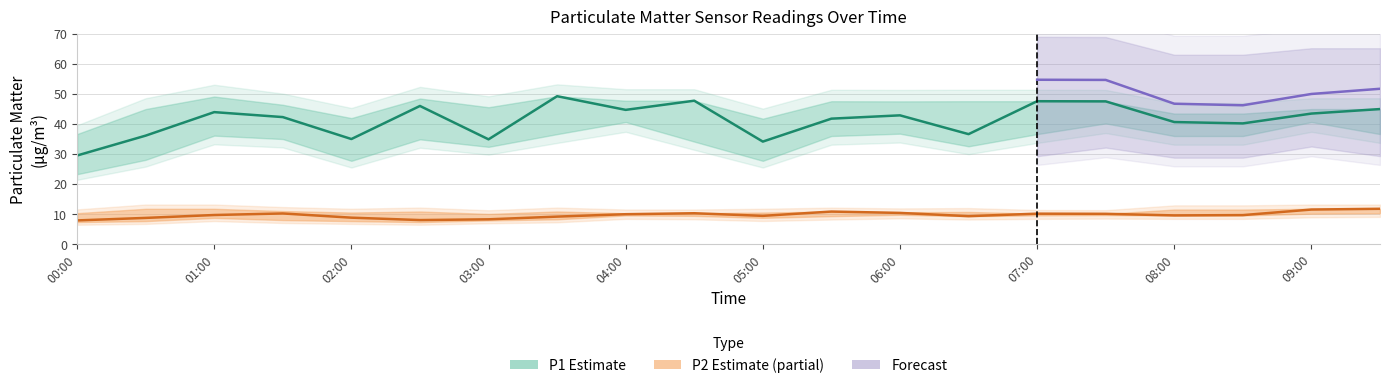

The value of P2 at 03:30 is 6.1. True or false?

False